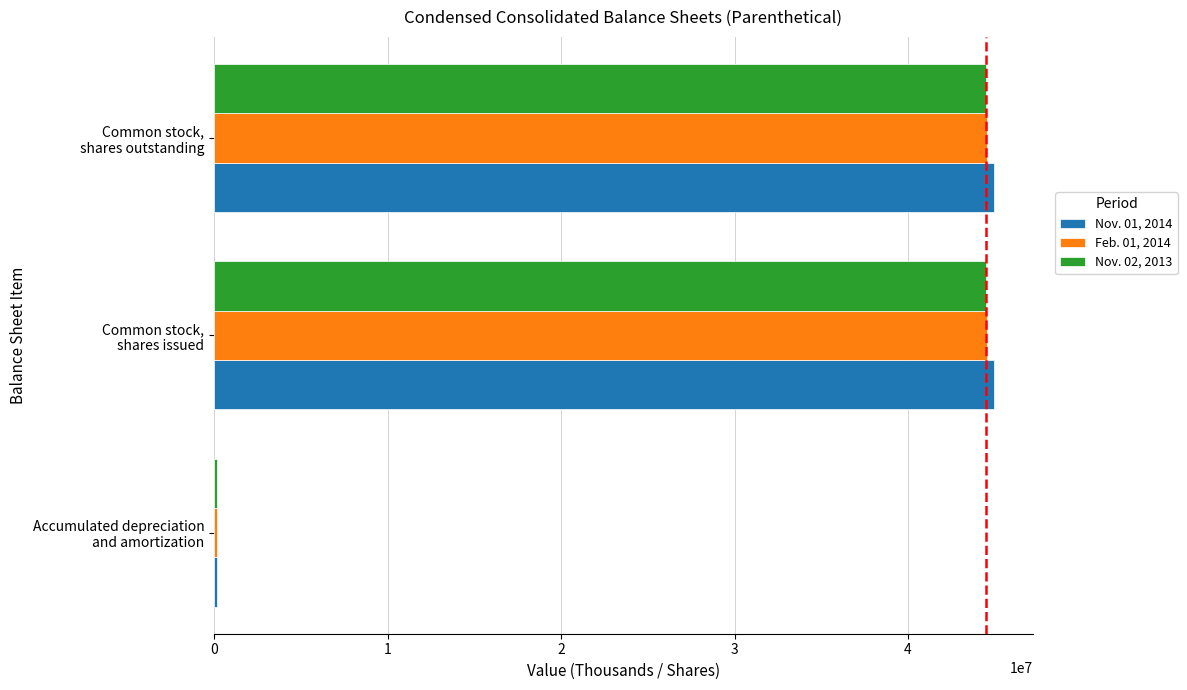

Which series has the largest range (max minus min)?

Nov. 01, 2014